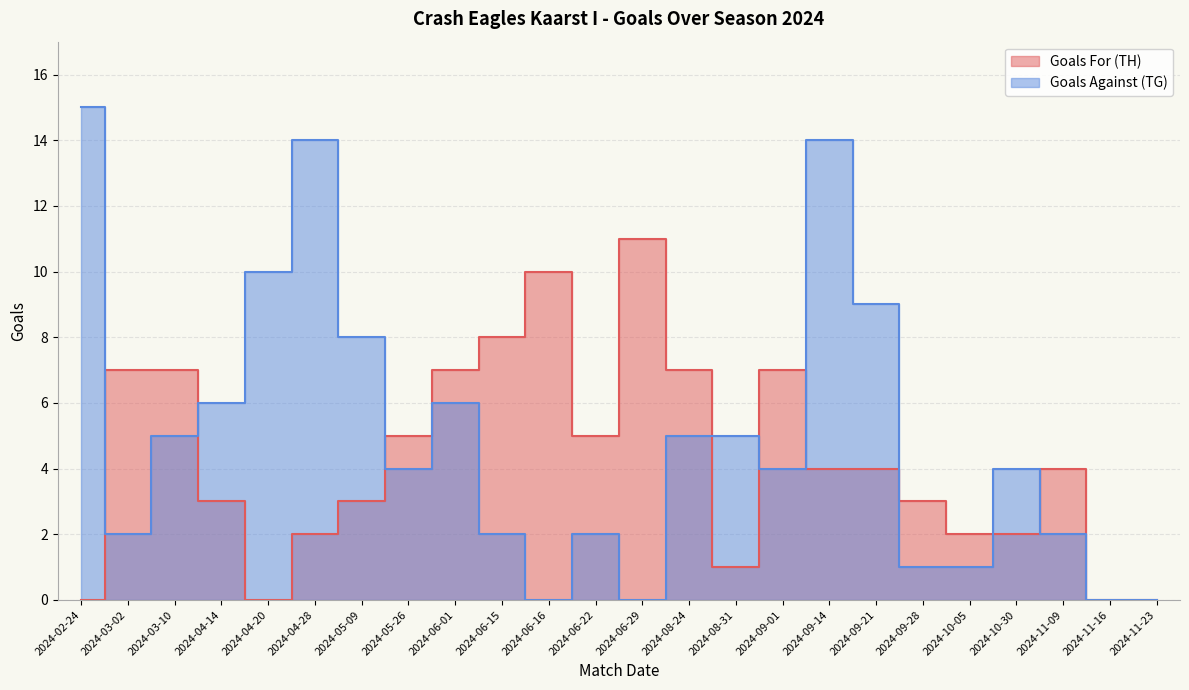

What is the label of the 1st point from the left?

2024-02-24